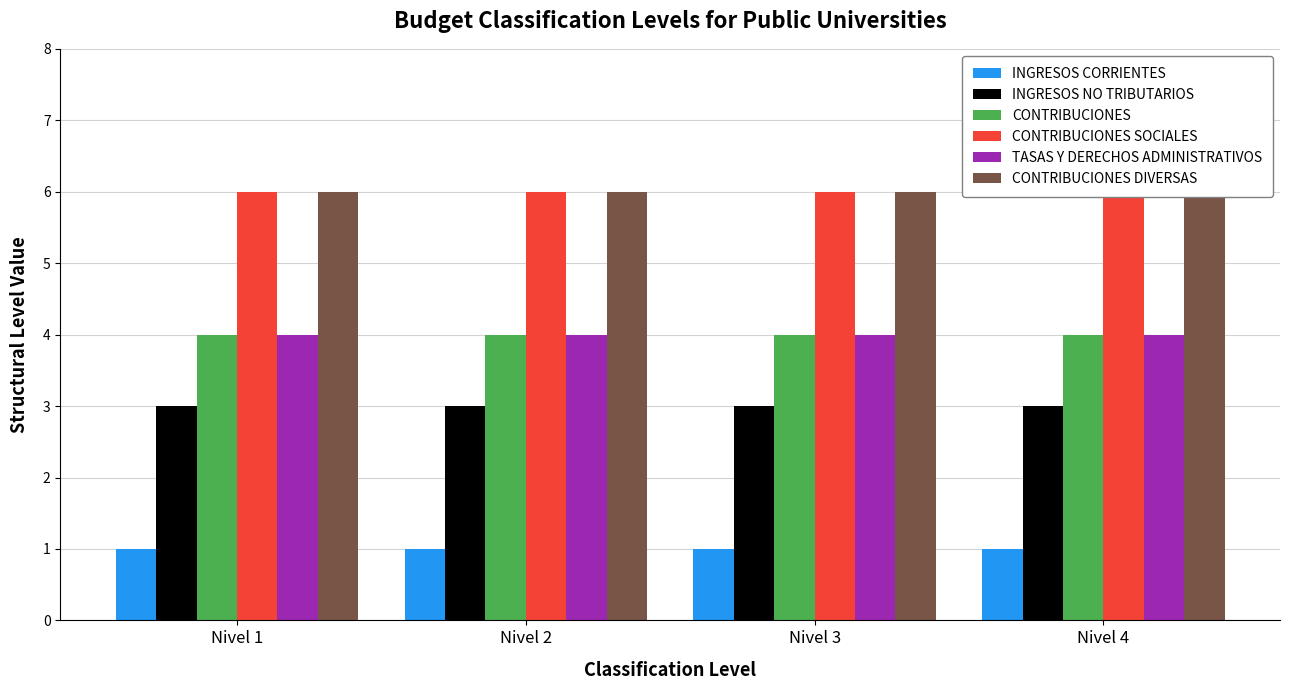

Which series has the largest total across all categories?

CONTRIBUCIONES SOCIALES